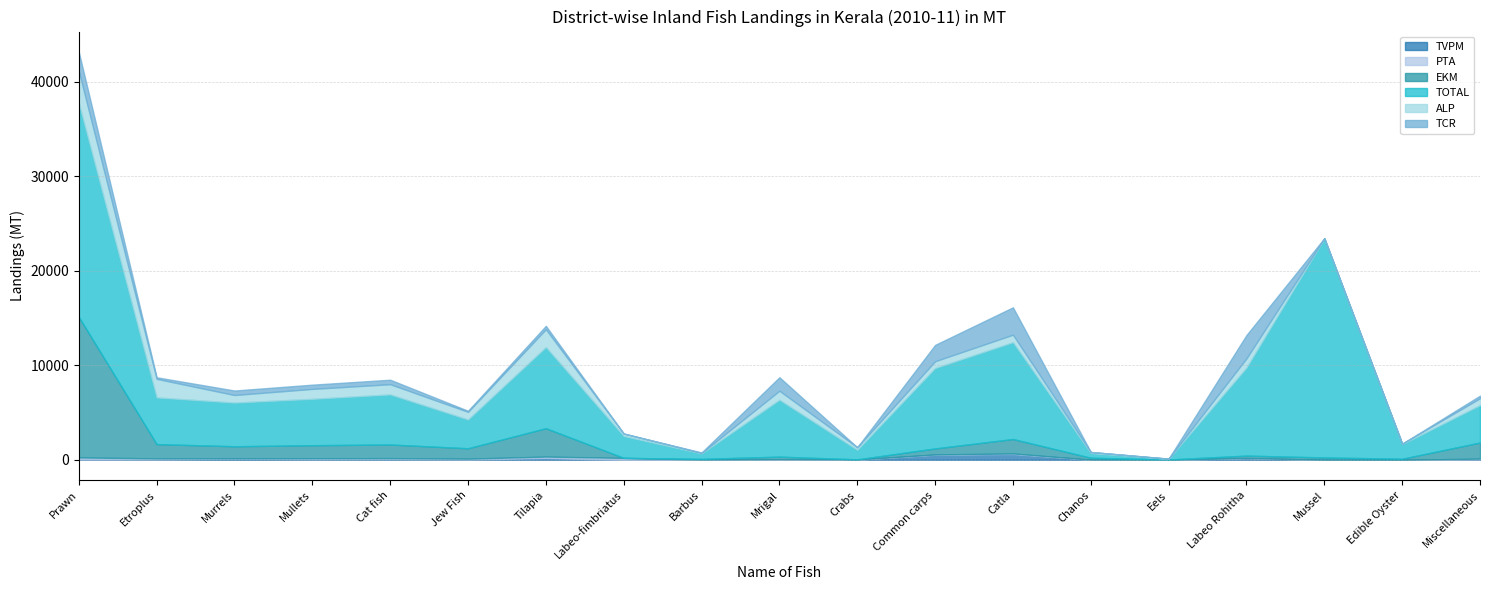

How many interior local valleys does the TOTAL series have?

6